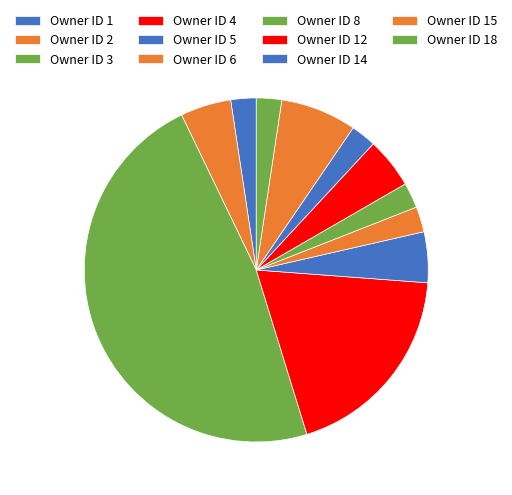

Count the number of slices in the pie.

11